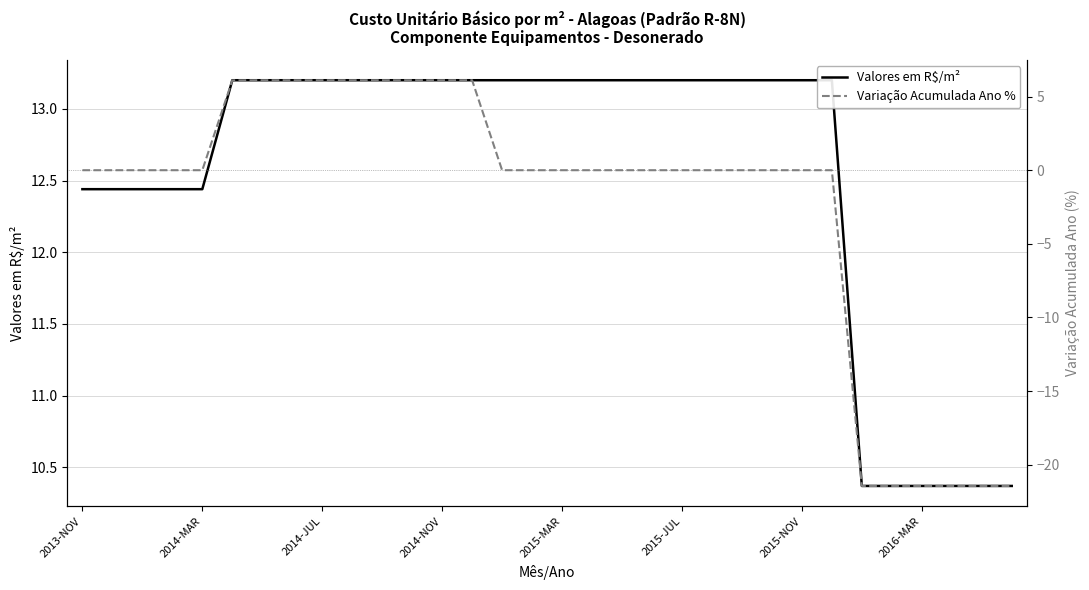

Reading left to right, list all the values displayed in this chart.

Valores em R$/m²: 12.4	12.4	12.4	12.4	12.4	13.2	13.2	13.2	13.2	13.2	13.2	13.2	13.2	13.2	13.2	13.2	13.2	13.2	13.2	13.2	13.2	13.2	13.2	13.2	13.2	13.2	10.4	10.4	10.4	10.4	10.4	10.4
Variação Acumulada Ano %: 0.0	0.0	0.0	0.0	0.0	6.1	6.1	6.1	6.1	6.1	6.1	6.1	6.1	6.1	0.0	0.0	0.0	0.0	0.0	0.0	0.0	0.0	0.0	0.0	0.0	0.0	-21.4	-21.4	-21.4	-21.4	-21.4	-21.4